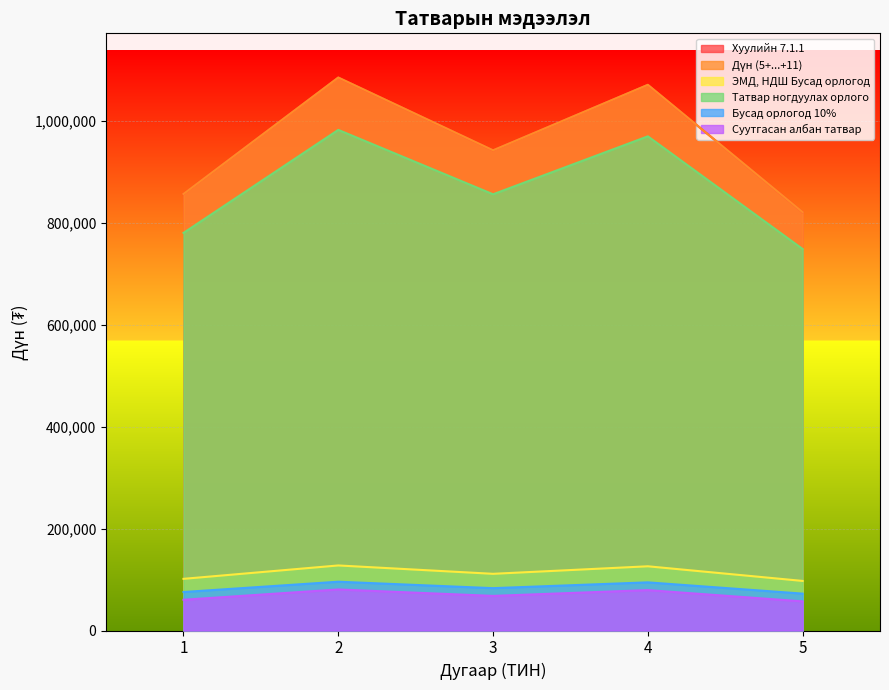

Reading left to right, transcribe all the data shown in this chart.

Хуулийн 7.1.1: 1=857143.0	2=1085714.0	3=942857.0	4=1071429.0	5=821429.0
Дүн (5+...+11): 1=857143.0	2=1085714.0	3=942857.0	4=1071429.0	5=821429.0
ЭМД, НДШ Бусад орлогод: 1=101446.0	2=127732.0	3=111304.0	4=126089.0	5=97339.0
Татвар ногдуулах орлого: 1=780697.0	2=982982.0	3=856553.0	4=970340.0	5=749090.0
Бусад орлогод 10%: 1=75569.7	2=95798.2	3=83155.3	4=94534.0	5=72409.0
Суутгасан албан татвар: 1=60357.0	2=80586.0	3=67943.0	4=79321.0	5=57196.0